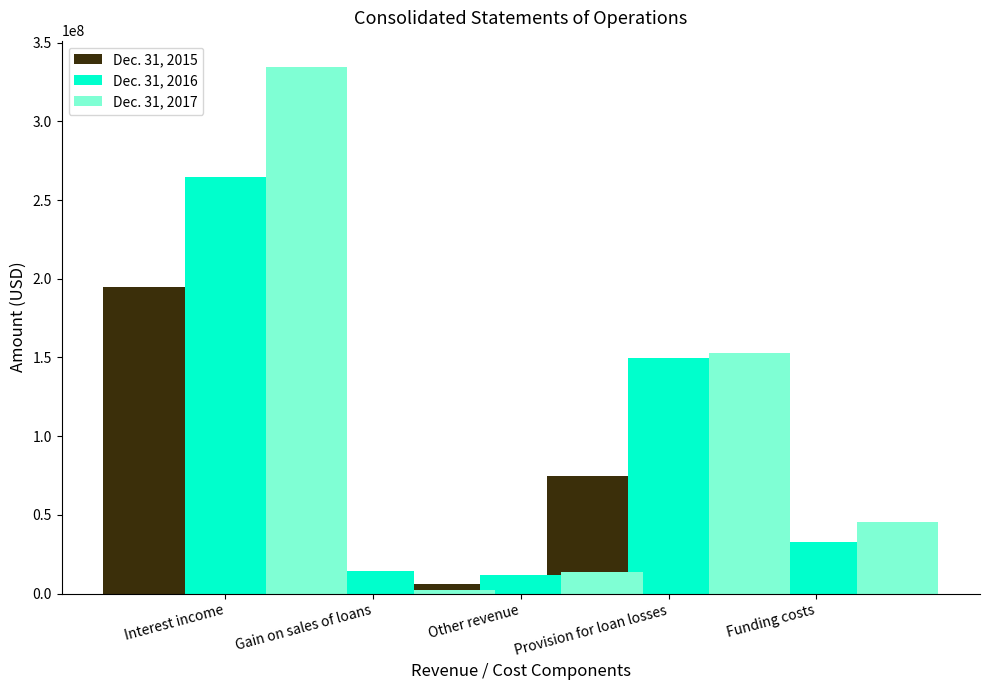

At Funding costs, list the series in order from largest to smallest.

Dec. 31, 2017, Dec. 31, 2016, Dec. 31, 2015